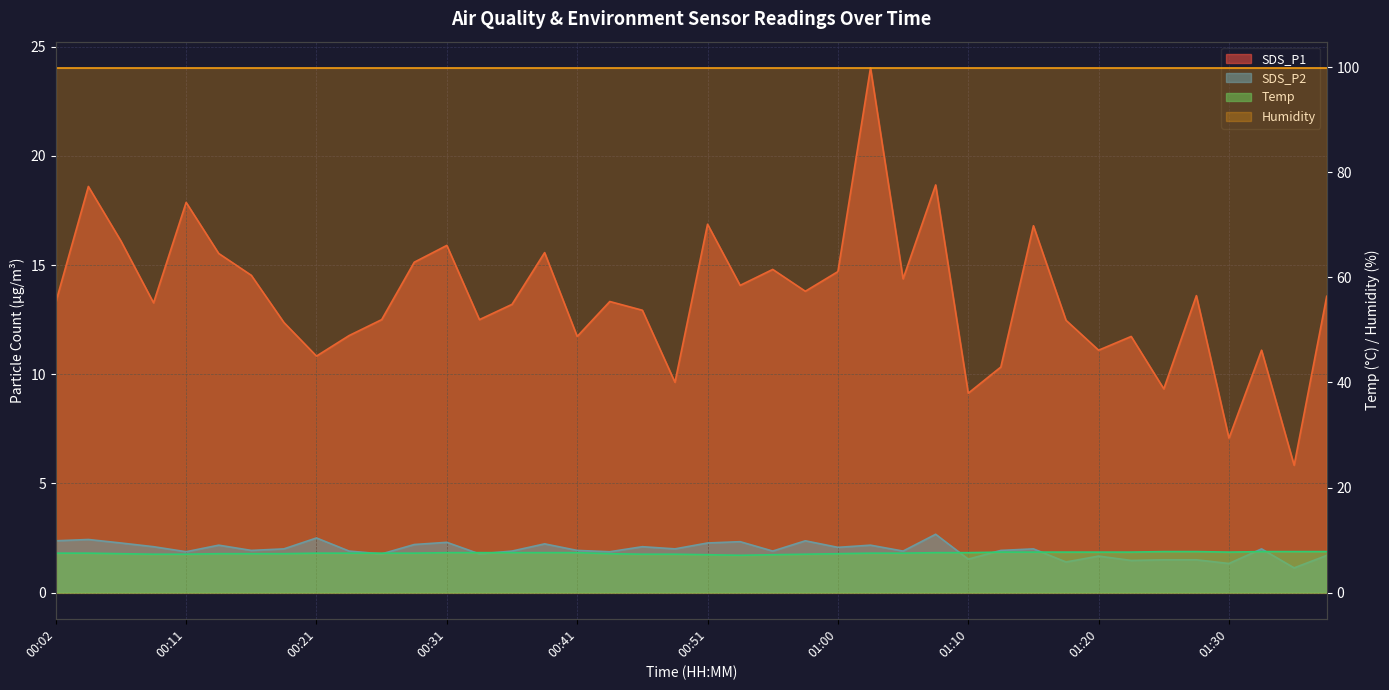

Which series has the widest spread of values?

SDS_P1